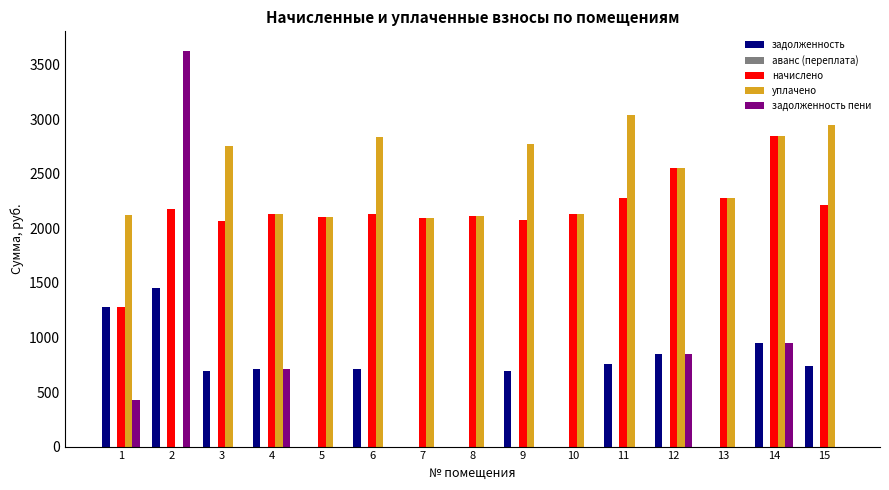

Is it true that уплачено equals 4470.4 at 9?

False